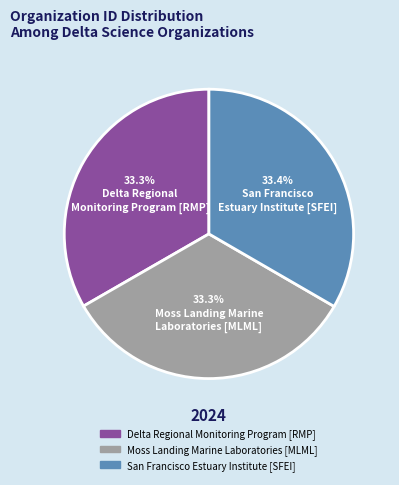

What portion of the pie excludes Delta Regional Monitoring Program [RMP]?

66.7%